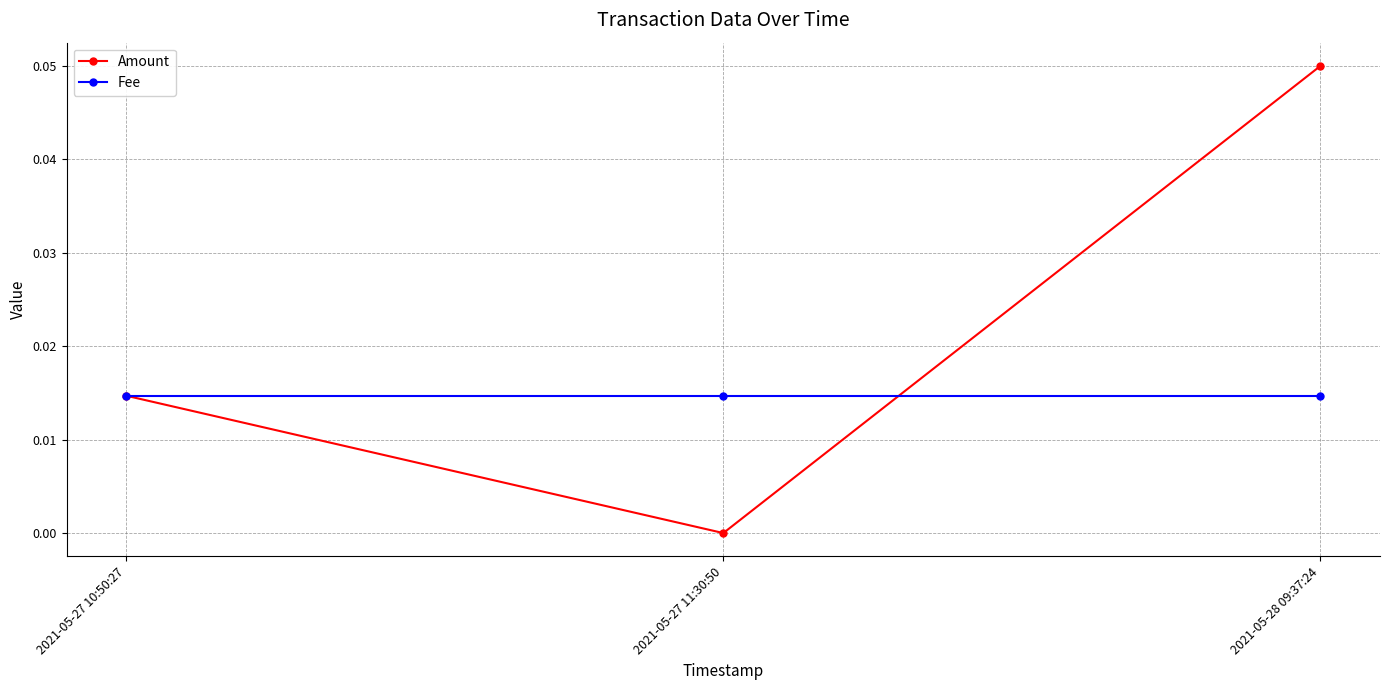

Is it true that Amount equals 0.0 at 2021-05-28 09:37:24?

False